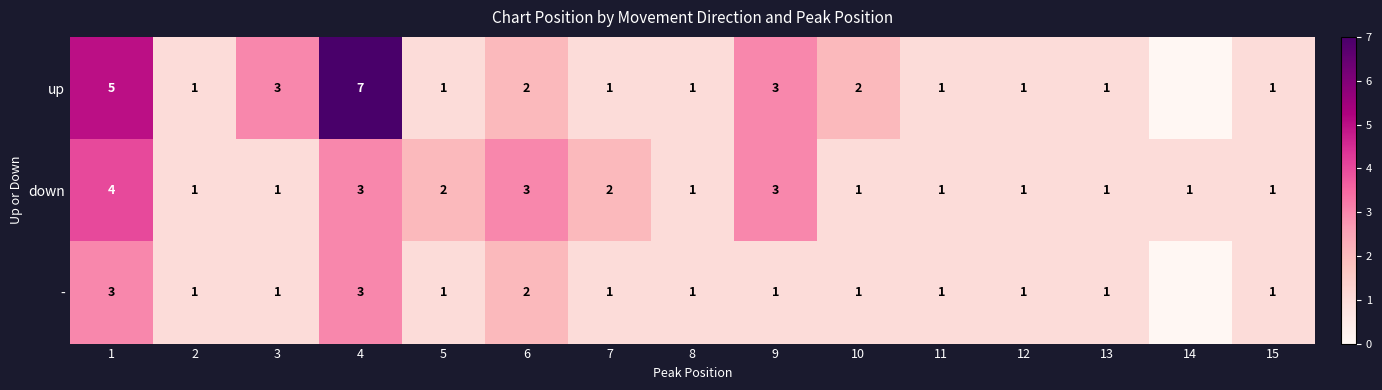

What is the total value across all series at 13?

3